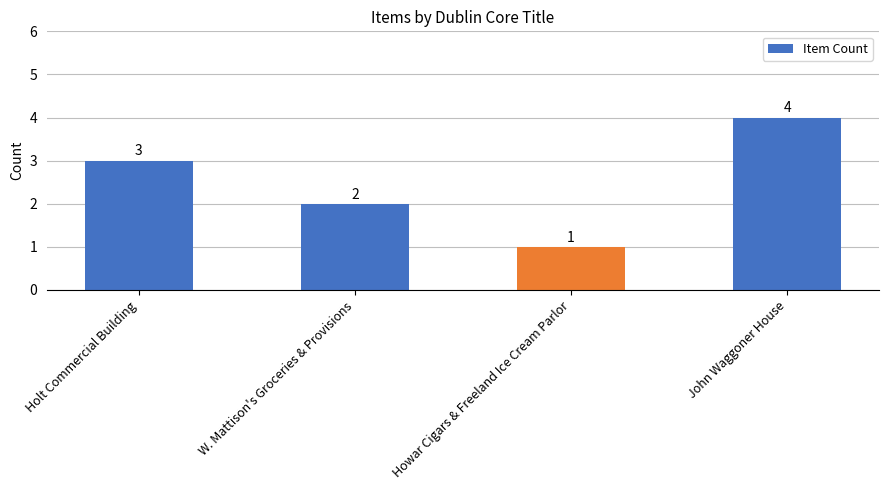

What is the smallest value displayed?

1